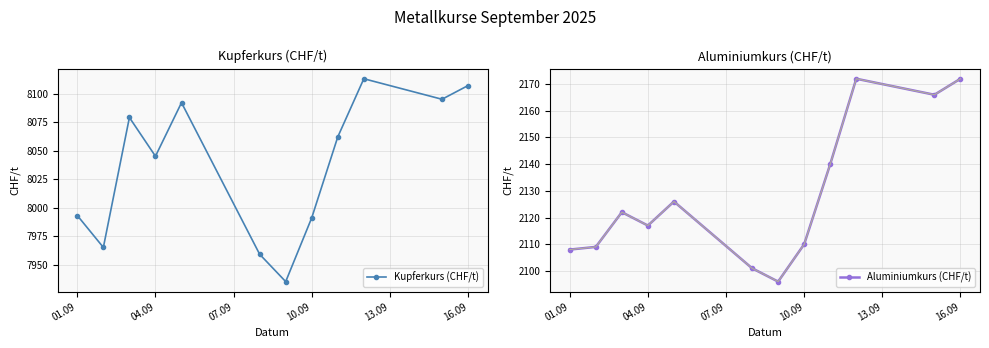

True or false: Aluminiumkurs (CHF/t) and Kupferkurs (CHF/t) cross at least once.

False